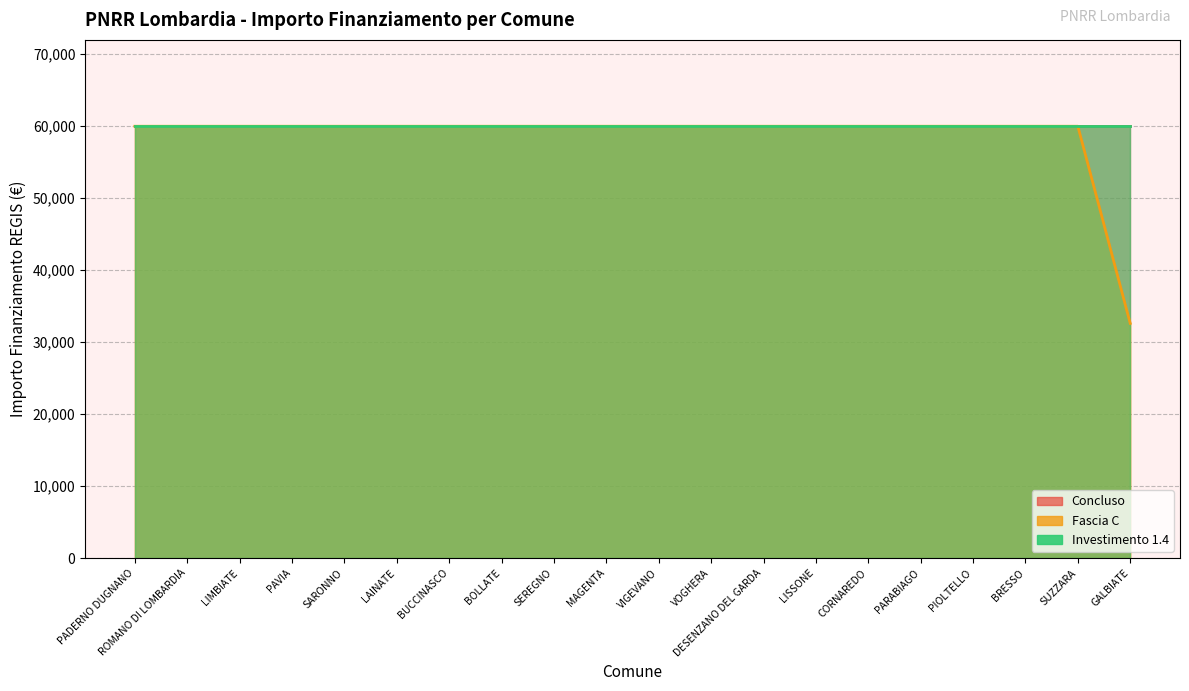

True or false: Concluso has a value of 30112 at BUCCINASCO.

False